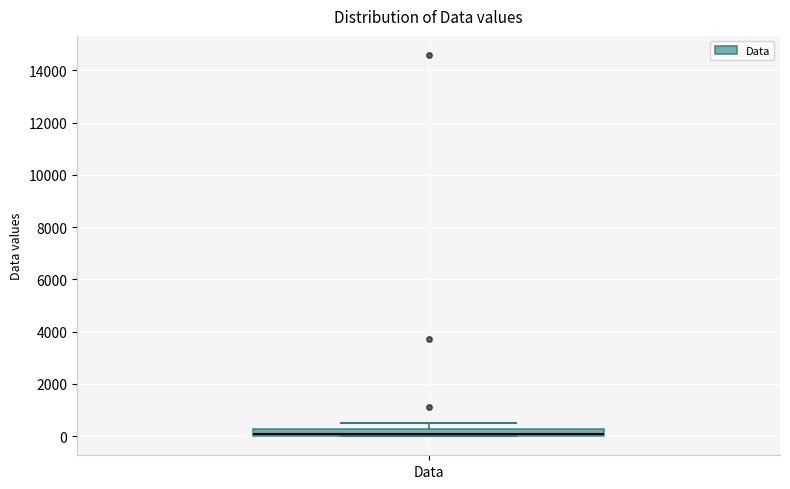

Where does the upper whisker of the box for Data end on the y-axis? The values are not printed on the chart, so give them approximately, as read against the axis.

600